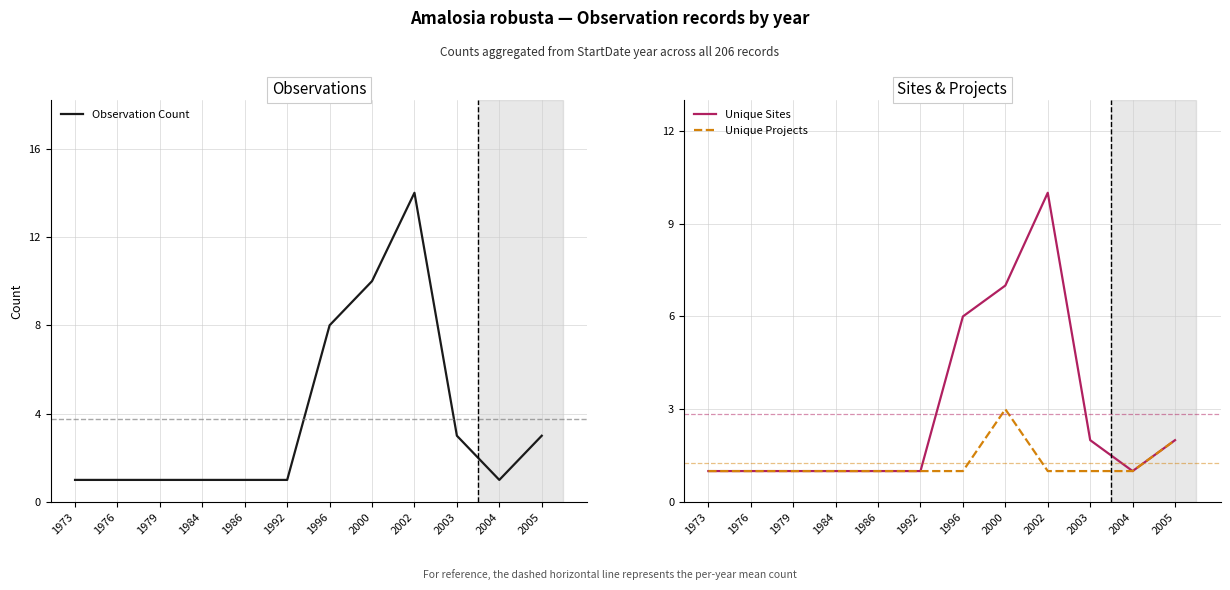

At which category does the chart reach its peak across all series?

2002